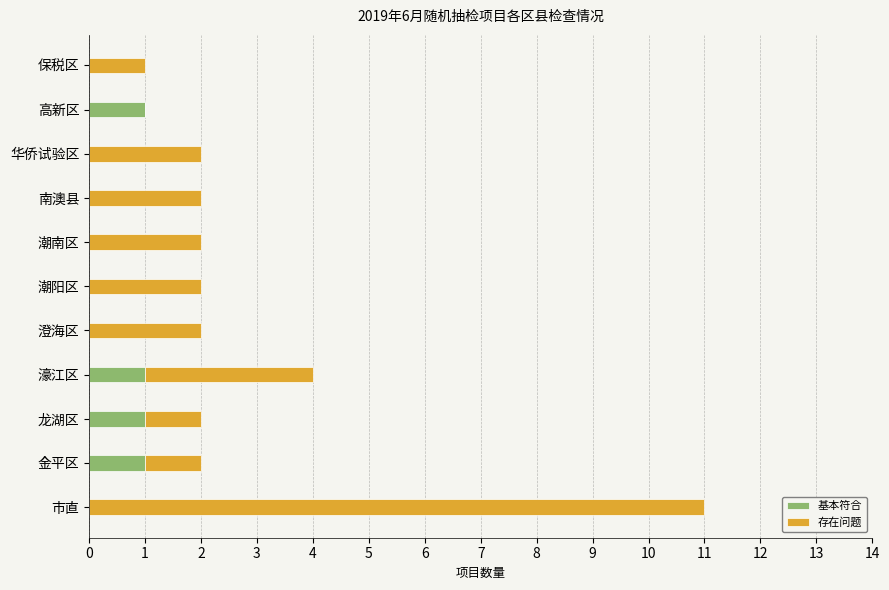

At which category is the sum across all series the highest?

市直